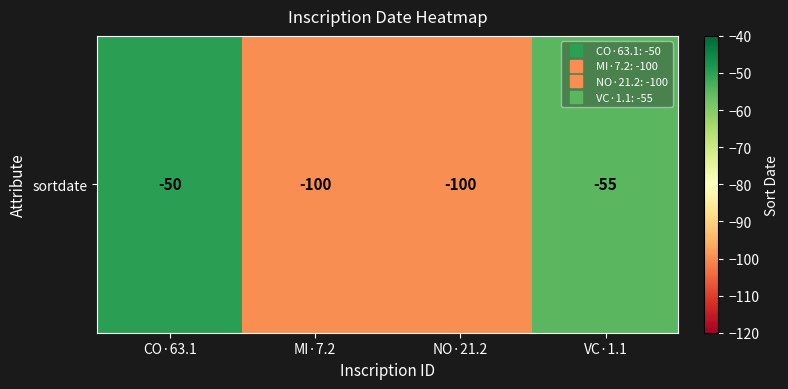

The value at MI·7.2 is -100. True or false?

True